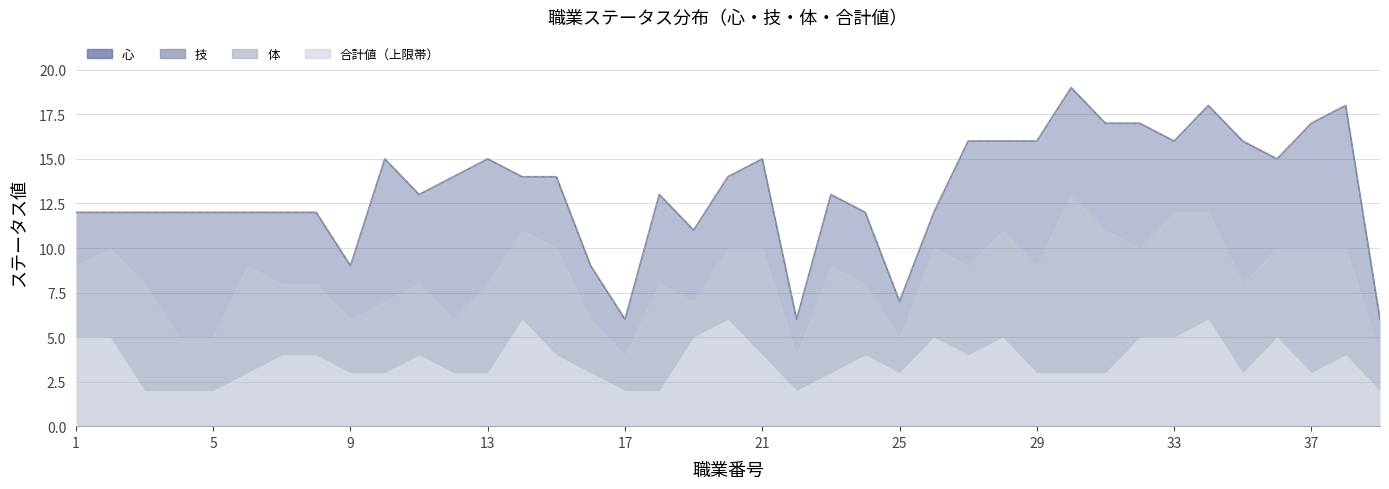

Does the chart display data point markers on the line(s)?

No